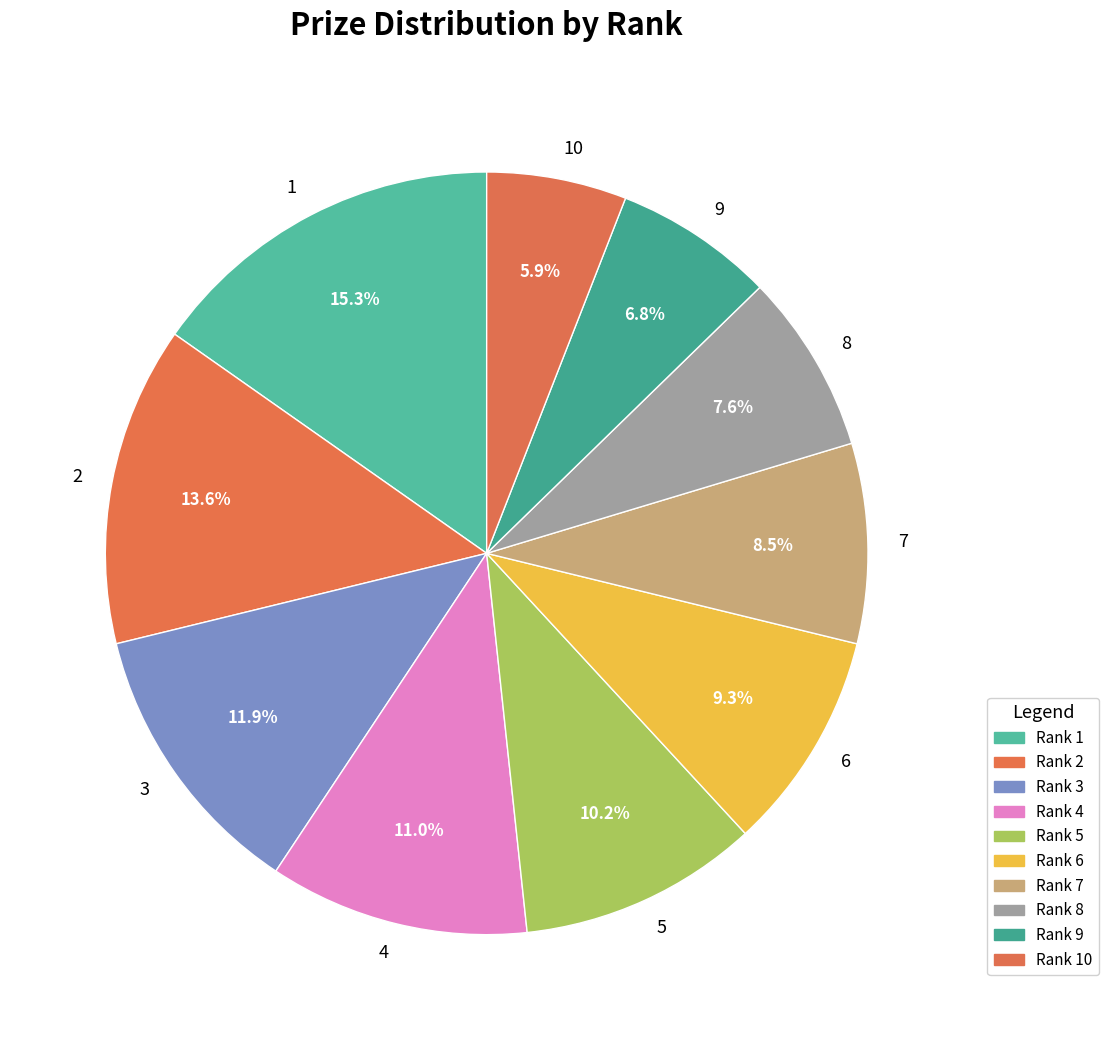

To the nearest percent, what portion does 4 represent?

11%